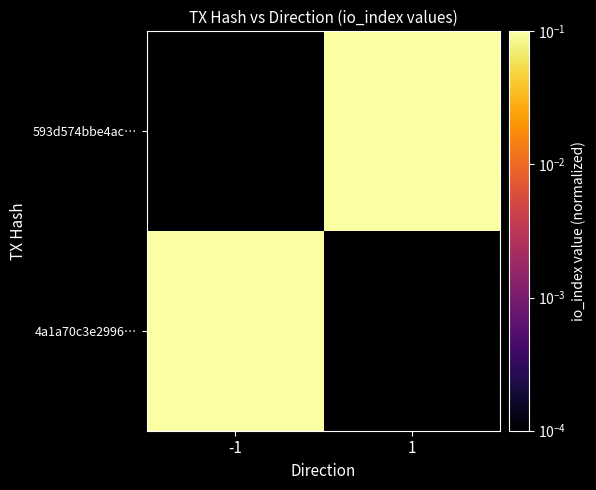

At which category does the chart reach its minimum across all series?

1